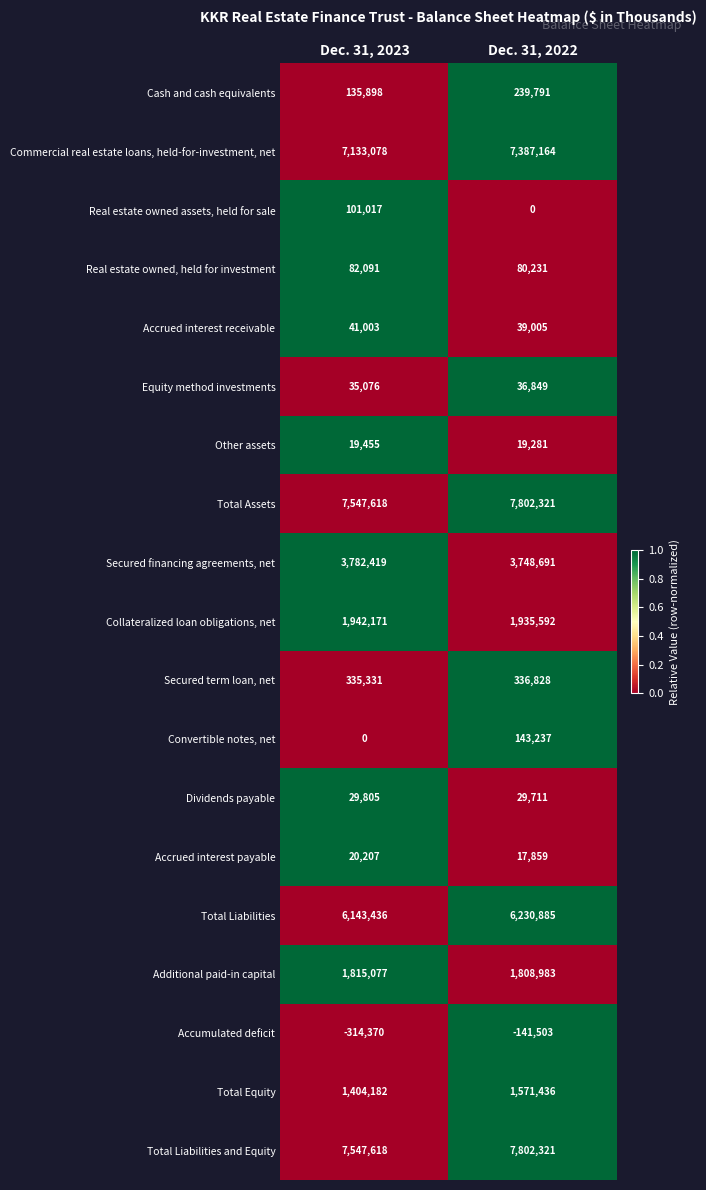

What is the sum of the Commercial real estate loans, held-for-investment, net values at Dec. 31, 2023 and Dec. 31, 2022?

14520242